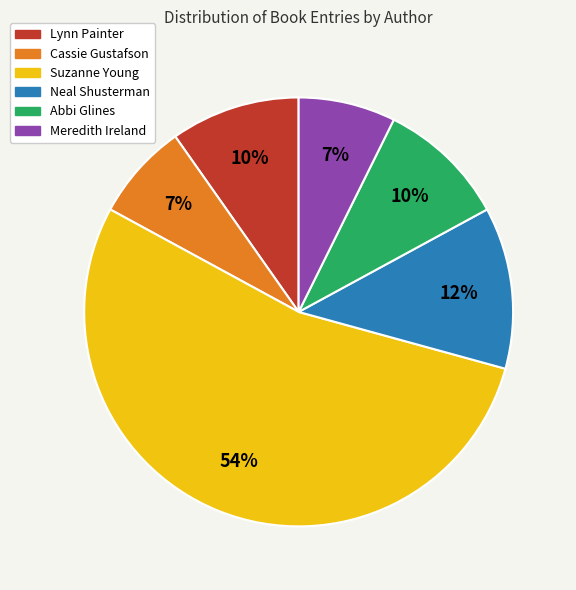

Does any single category account for the majority?

Yes